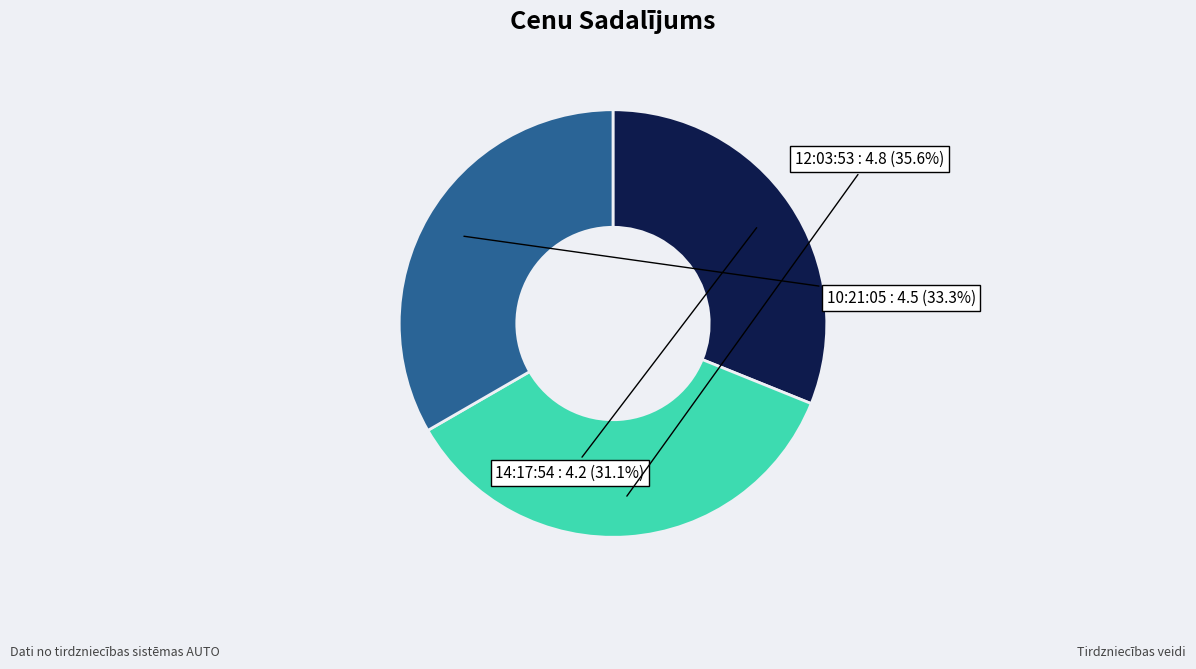

Approximately how many times larger is the value at 10:21:05 compared to 14:17:54?

1.1